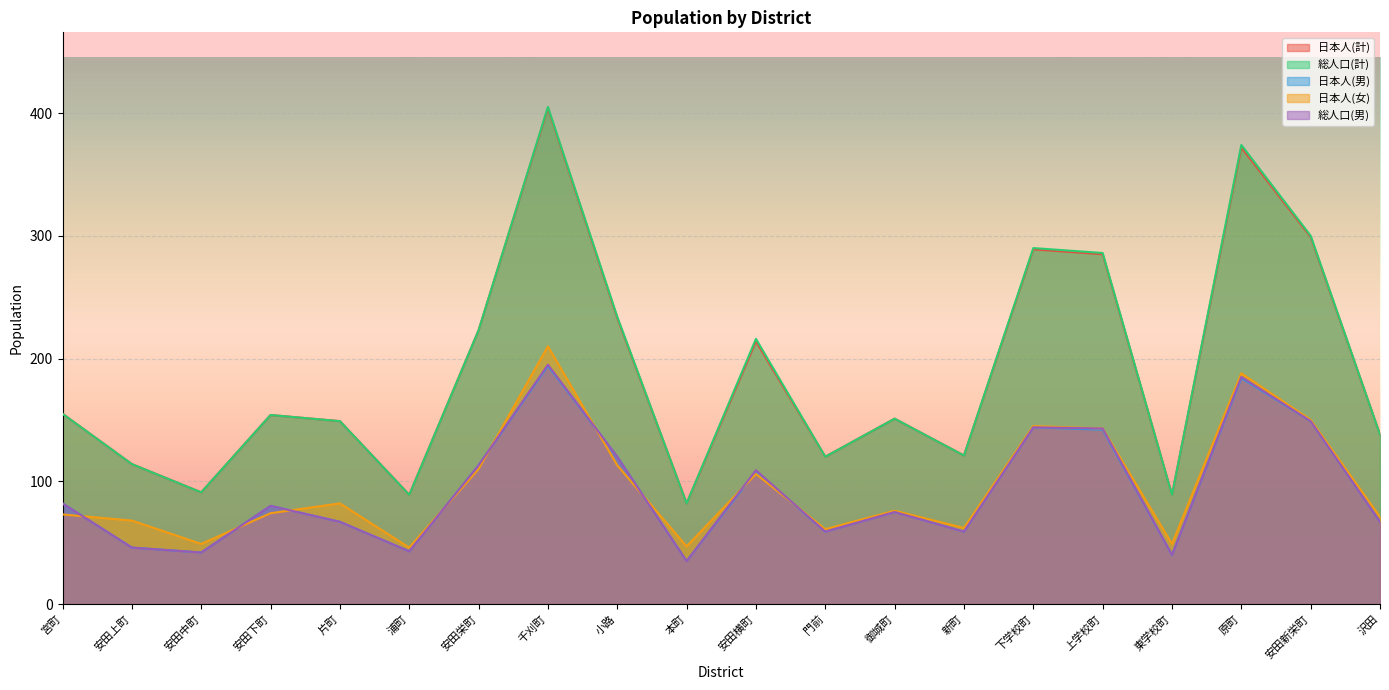

Is it true that 日本人(男) equals 75 at 御城町?

True